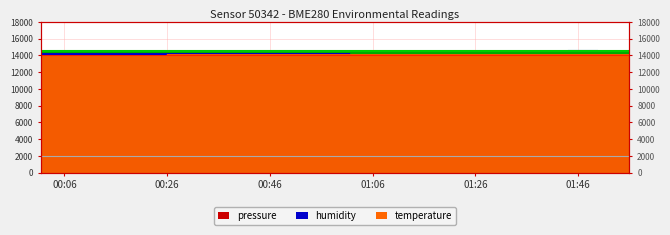

Which series has the largest range (max minus min)?

humidity